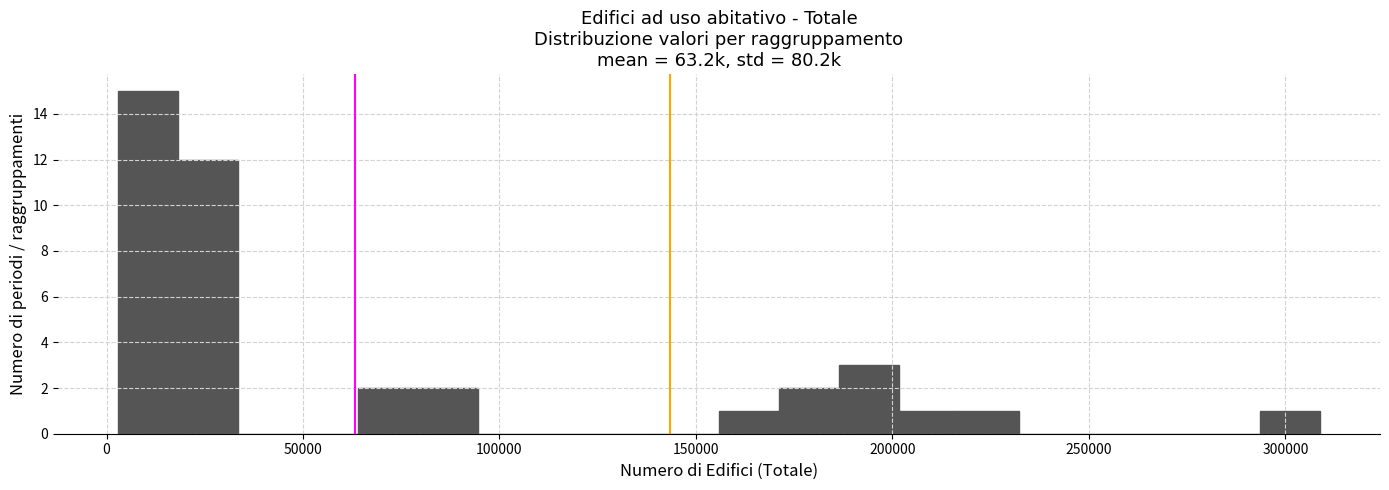

Around what value on the x-axis is the tallest bar? Give the approximate position of its centre, as read against the axis.

10000